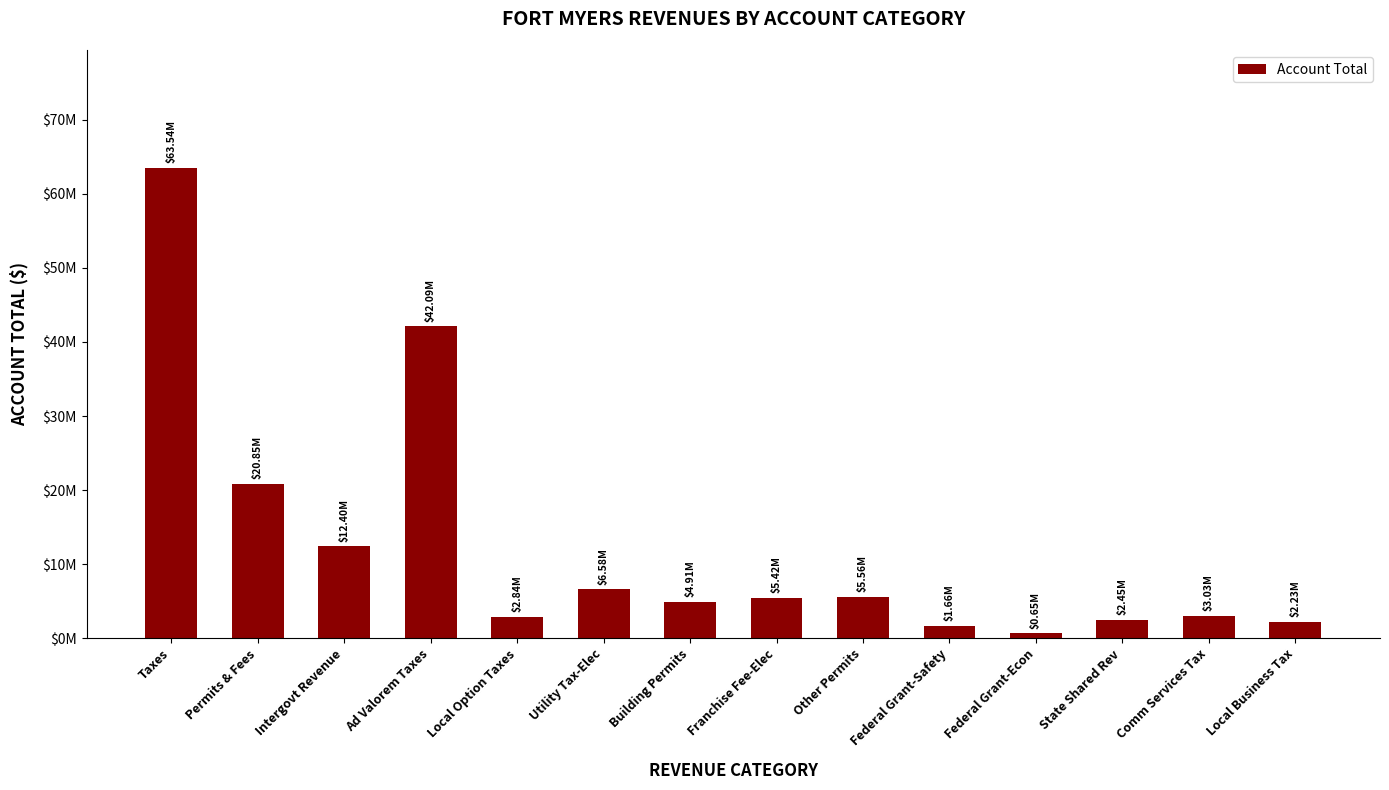

What is the approximate value at Building Permits, to the nearest 10?

4908230